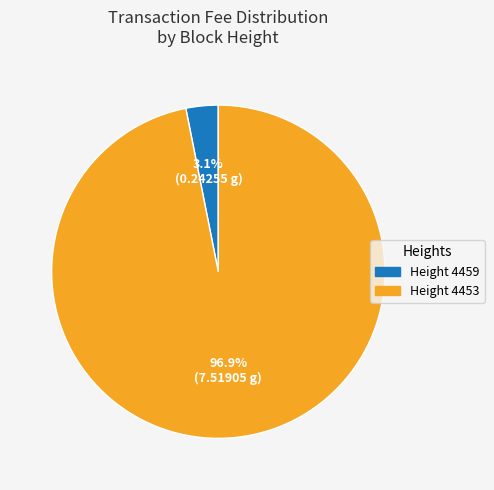

Does any single category account for the majority?

Yes